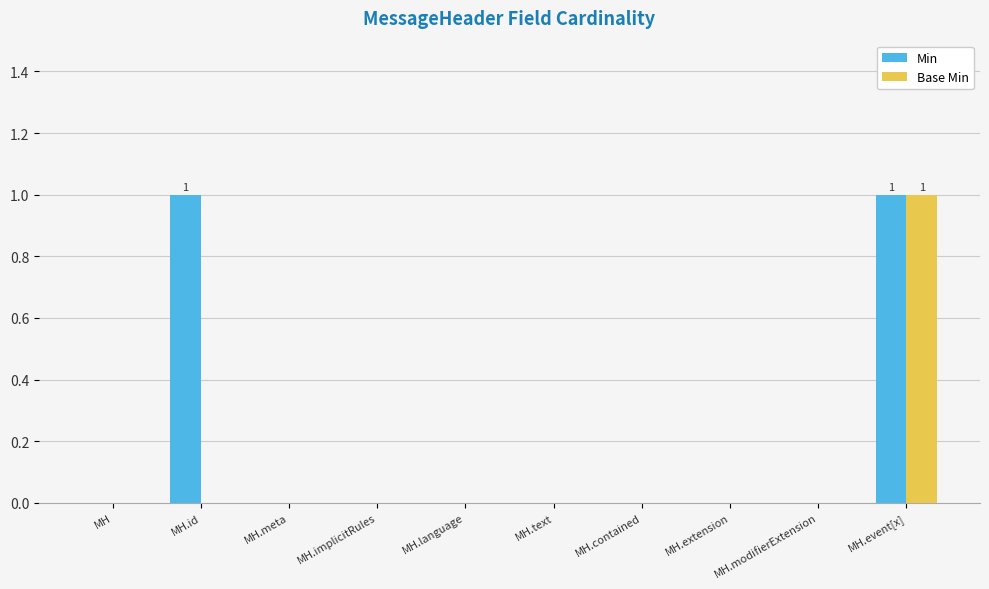

What are all the series names shown in the legend?

Min, Base Min